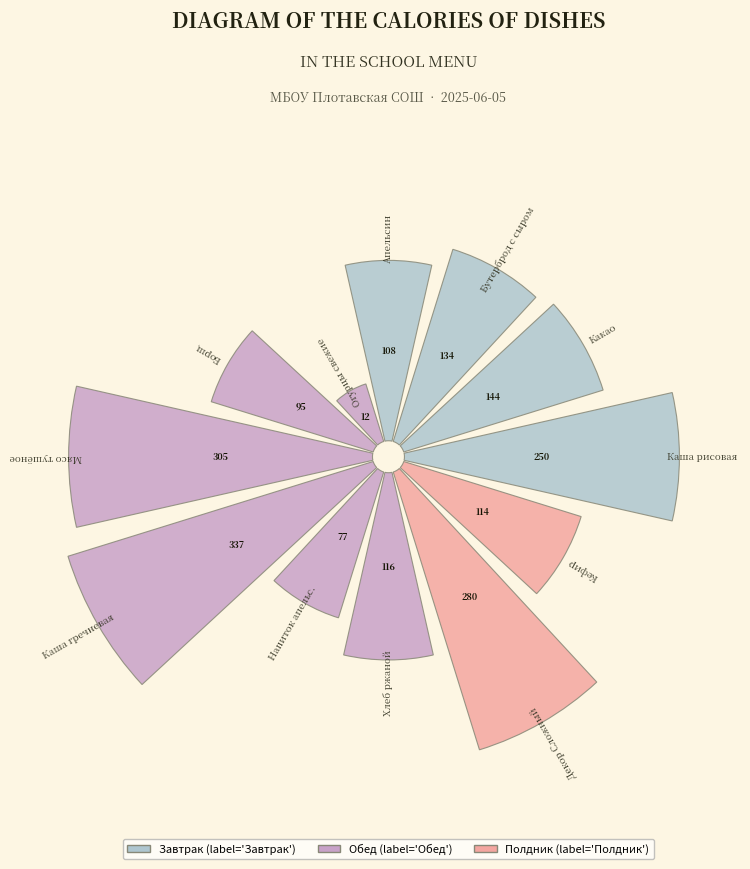

To the nearest percent, what portion does Напиток апельсиновый represent?

4%